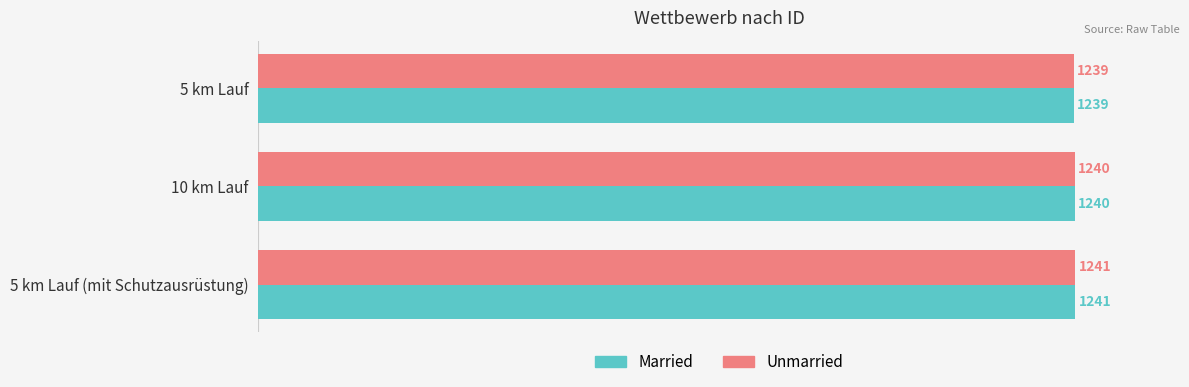

At which category is the sum across all series the highest?

5 km Lauf (mit Schutzausrüstung)